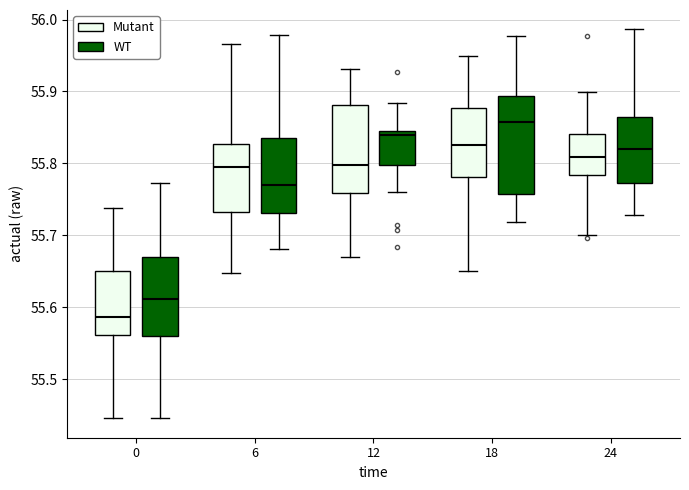

Reading left to right, transcribe this box plot: for each box, give where its median line is, the range the box spans, and where its two whiskers end, as read against the y-axis. The values are not printed on the chart, so give them approximately, as read against the axis.

0 (Mutant): median 55.59, box 55.56 to 55.65, whiskers 55.45 to 55.74
0 (WT): median 55.61, box 55.56 to 55.67, whiskers 55.45 to 55.77
6 (Mutant): median 55.79, box 55.73 to 55.83, whiskers 55.65 to 55.97
6 (WT): median 55.77, box 55.73 to 55.84, whiskers 55.68 to 55.98
12 (Mutant): median 55.80, box 55.76 to 55.88, whiskers 55.67 to 55.93
12 (WT): median 55.84 (just below the box's upper edge), box 55.80 to 55.84, whiskers 55.76 to 55.88
18 (Mutant): median 55.83, box 55.78 to 55.88, whiskers 55.65 to 55.95
18 (WT): median 55.86, box 55.76 to 55.89, whiskers 55.72 to 55.98
24 (Mutant): median 55.81, box 55.78 to 55.84, whiskers 55.70 to 55.90
24 (WT): median 55.82, box 55.77 to 55.87, whiskers 55.73 to 55.99